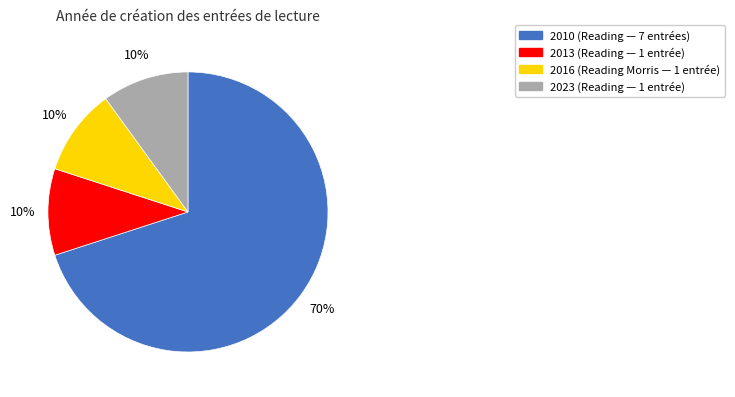

To the nearest percent, what is the average slice percentage?

25%